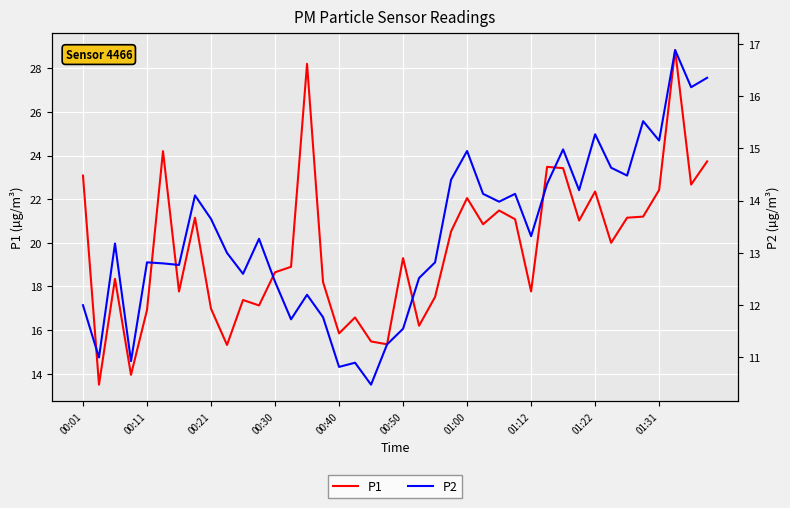

Reading right to left, list all the values displayed in this chart.

P1: 23.7	22.7	28.8	22.4	21.2	21.1	20.0	22.4	21.0	23.4	23.5	17.8	21.1	21.5	20.9	22.1	20.5	17.5	16.2	19.3	15.3	15.5	16.6	15.8	18.2	28.2	18.9	18.6	17.1	17.4	15.3	17.0	21.1	17.8	24.2	16.9	13.9	18.4	13.5	23.1
P2: 16.4	16.2	16.9	15.2	15.5	14.5	14.6	15.3	14.2	15.0	14.3	13.3	14.1	14.0	14.1	14.9	14.4	12.8	12.5	11.6	11.2	10.5	10.9	10.8	11.8	12.2	11.7	12.4	13.3	12.6	13.0	13.7	14.1	12.8	12.8	12.8	10.9	13.2	11.0	12.0